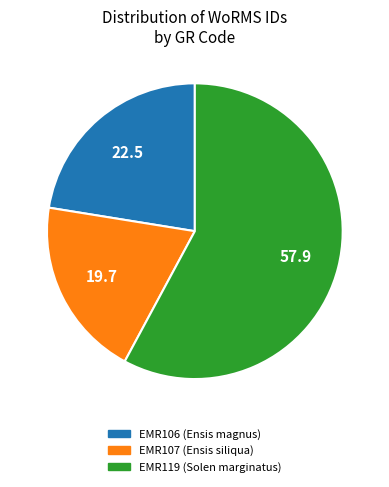

Which category has the smallest portion of the pie?

EMR107 (Ensis siliqua)